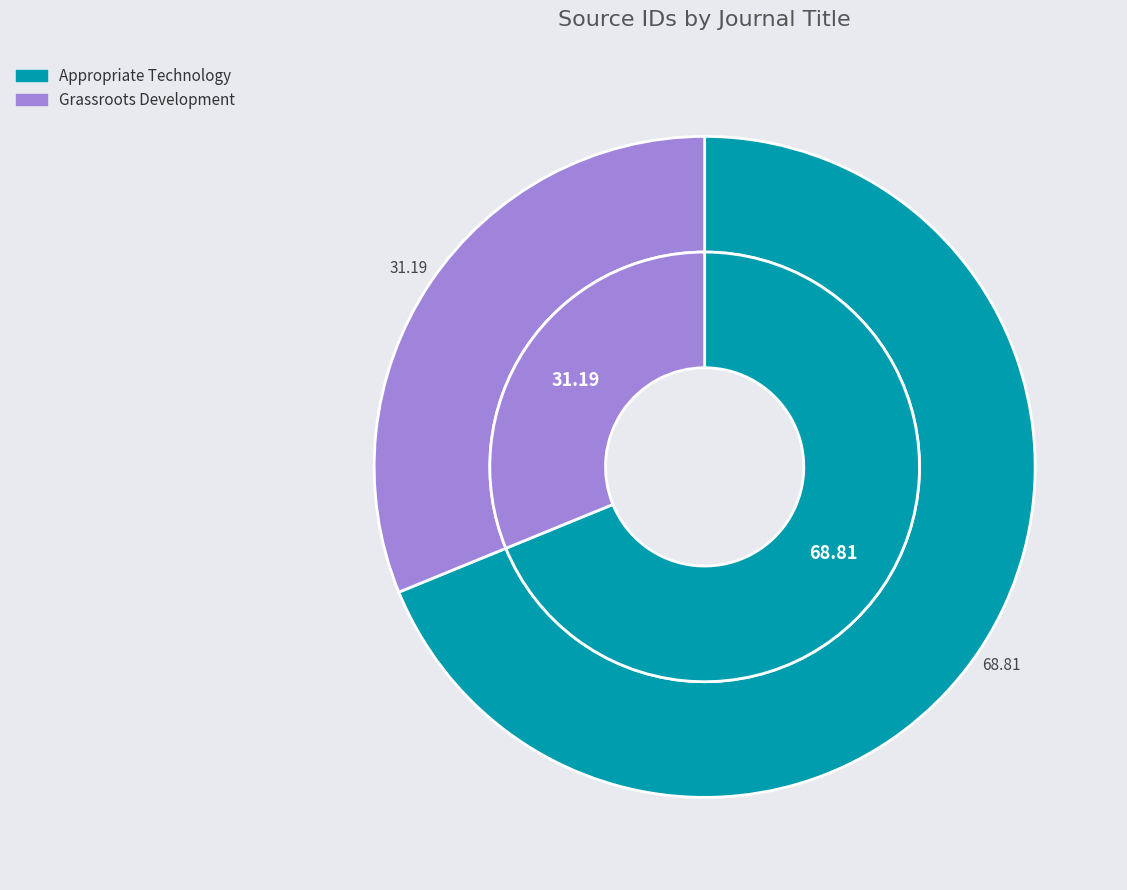

Which category has the biggest portion of the pie?

Appropriate Technology